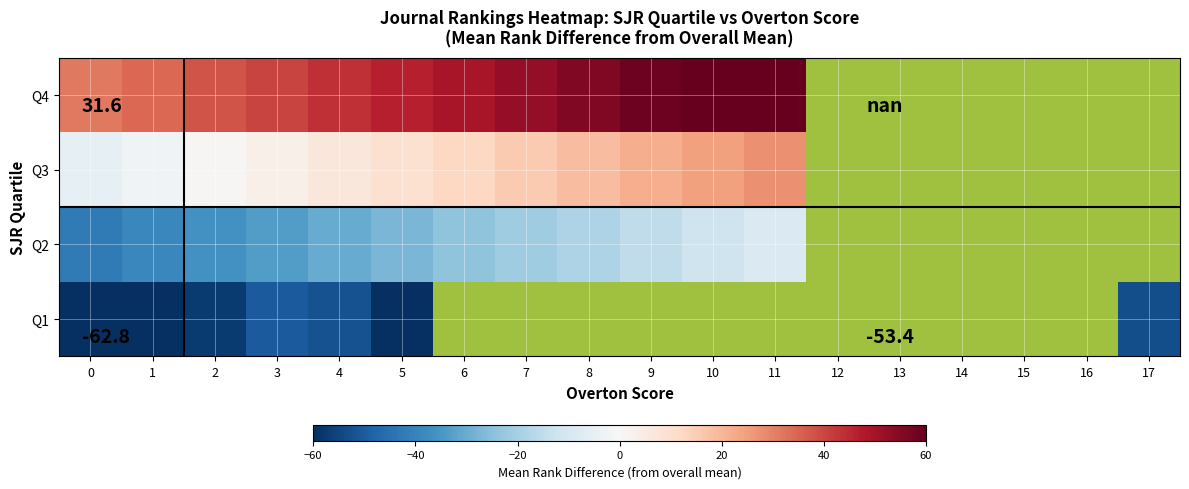

What is the spread (max minus min) of values at 1?

97.9